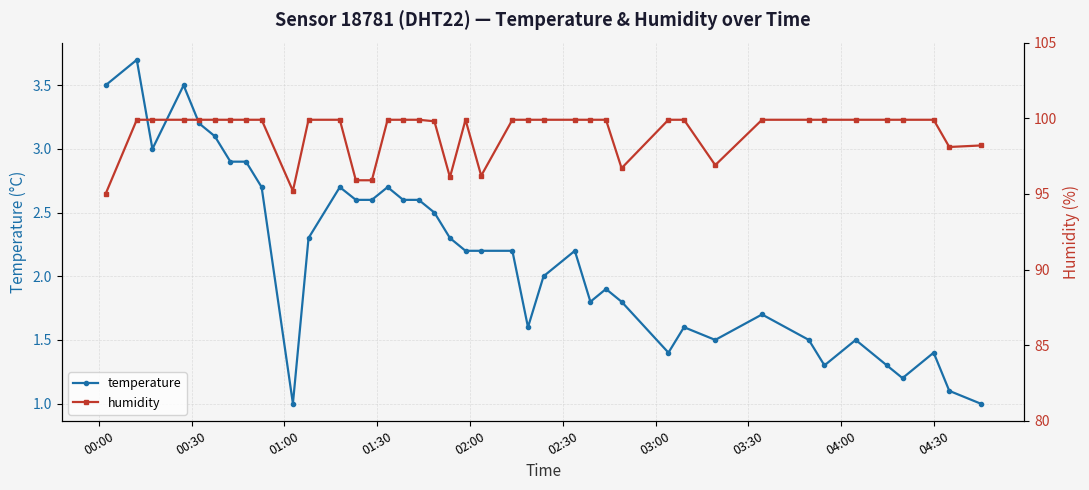

What is the value of the temperature point at the 28th from the left?

1.8